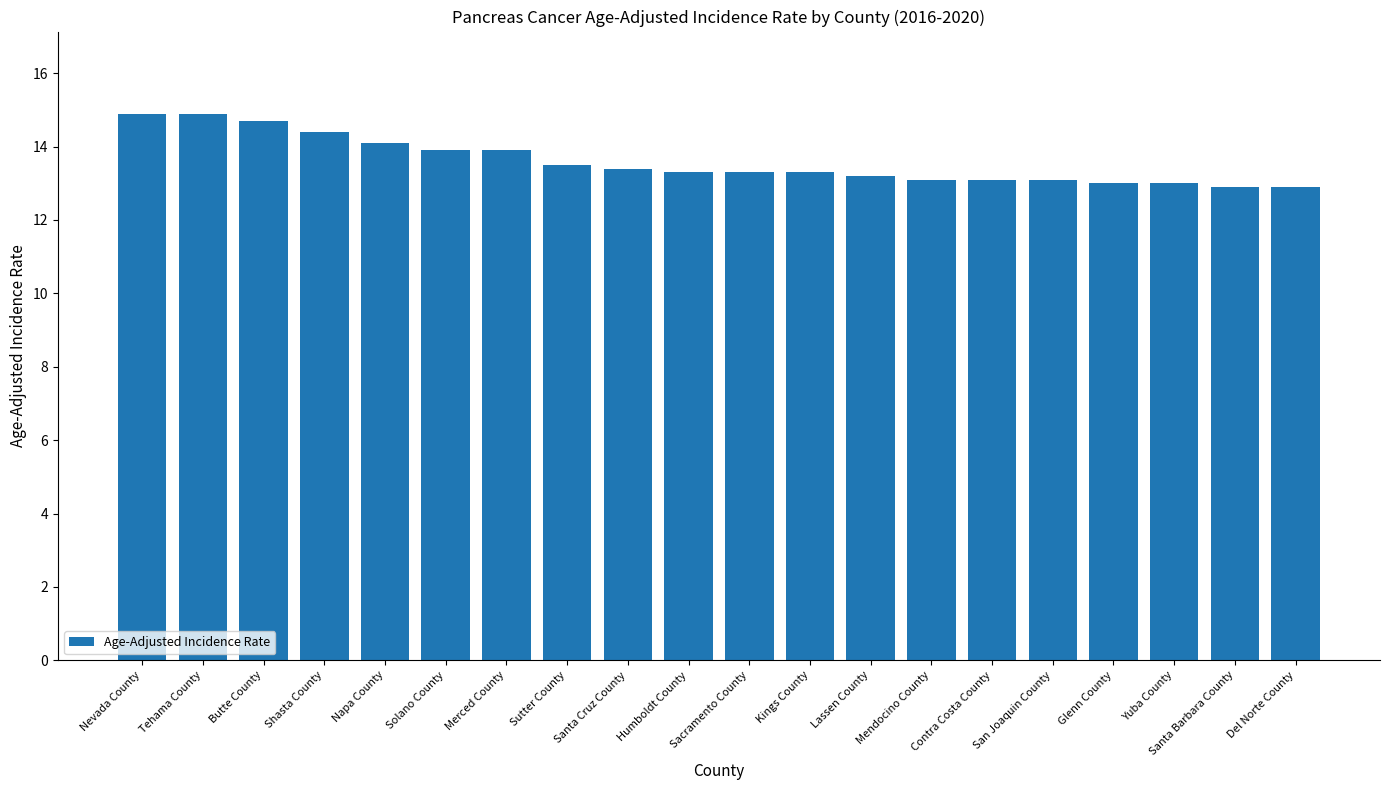

What is the minimum value shown in the chart?

12.9